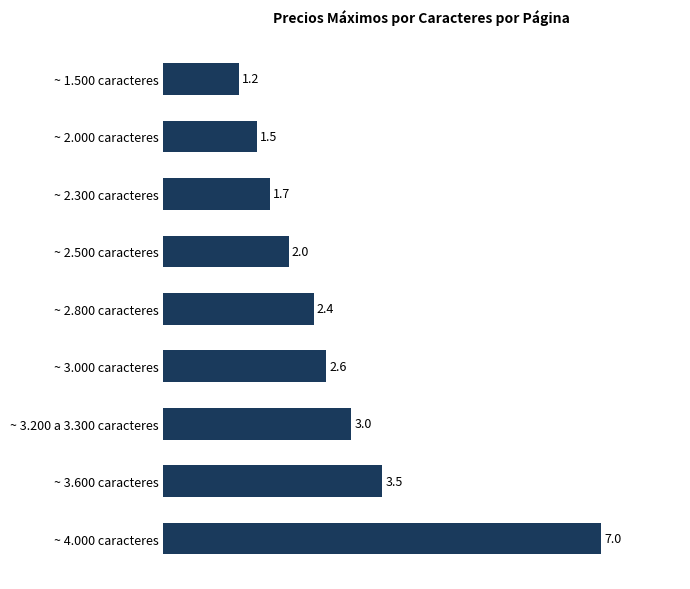

Reading bottom to top, transcribe all the data shown in this chart.

~ 4.000 caracteres=7.0	~ 3.600 caracteres=3.5	~ 3.200 a 3.300 caracteres=3.0	~ 3.000 caracteres=2.6	~ 2.800 caracteres=2.4	~ 2.500 caracteres=2.0	~ 2.300 caracteres=1.7	~ 2.000 caracteres=1.5	~ 1.500 caracteres=1.2